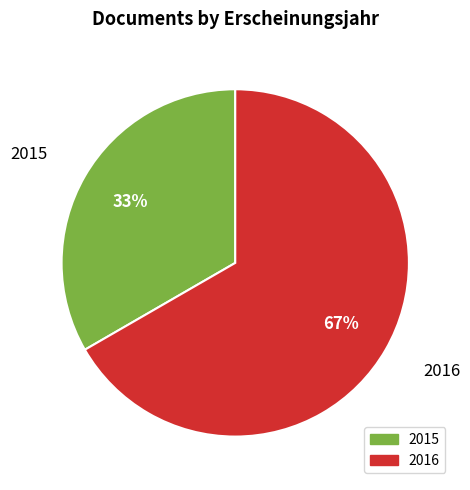

Which category has the biggest portion of the pie?

2016